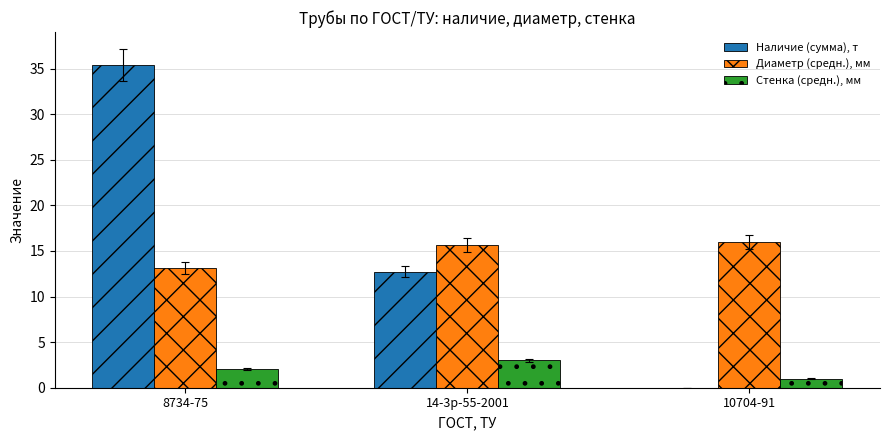

At which label is Наличие (сумма), т closest to 17?

14-3р-55-2001